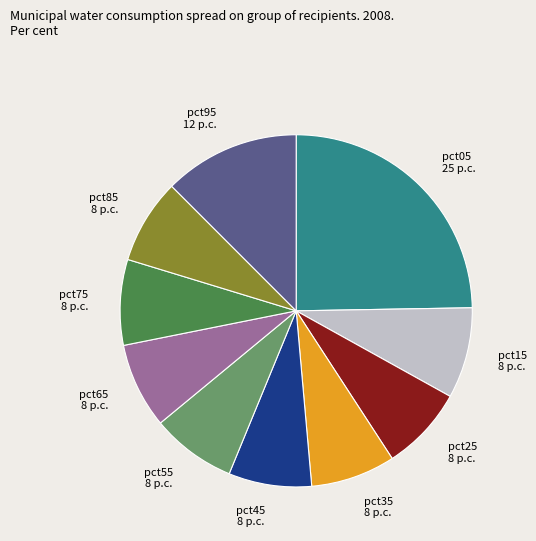

How many slices are in this pie chart?

10